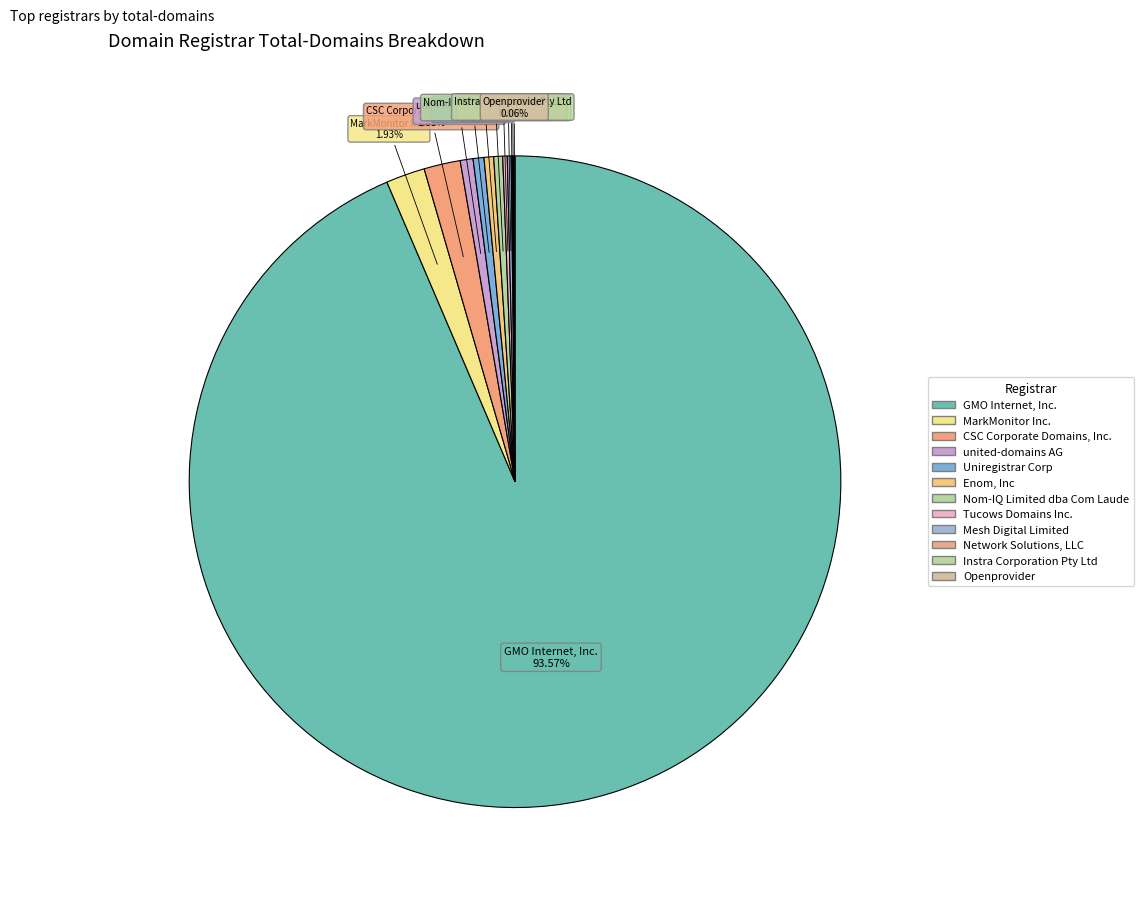

Which slice represents more than half of the pie?

GMO Internet, Inc.